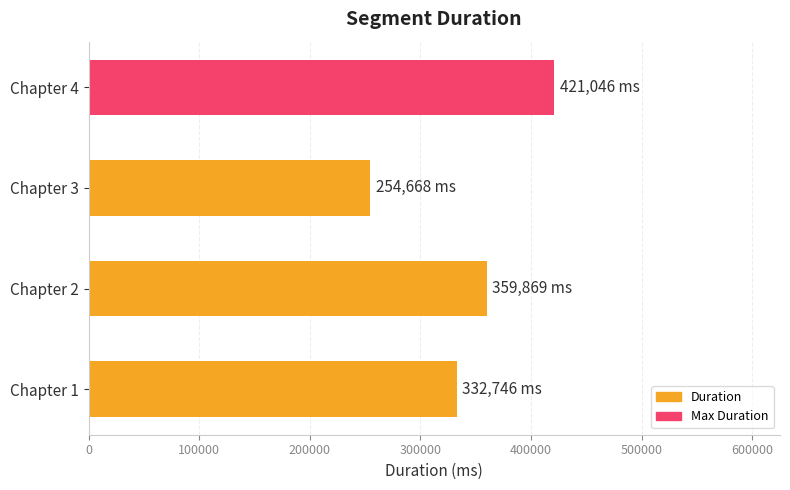

Which label corresponds to the smallest value in the chart?

Chapter 3